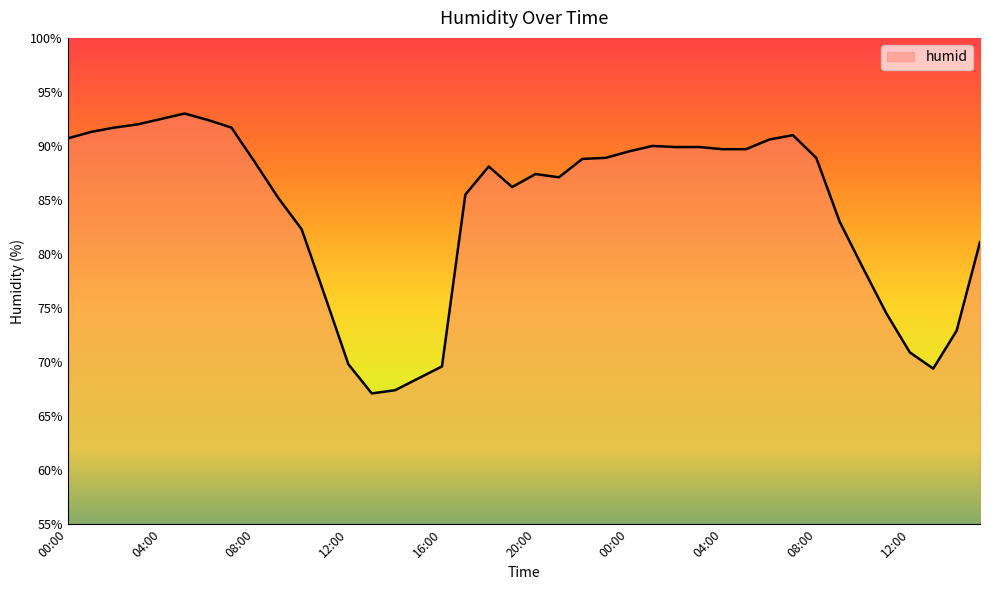

What is the smallest value displayed?

67.1